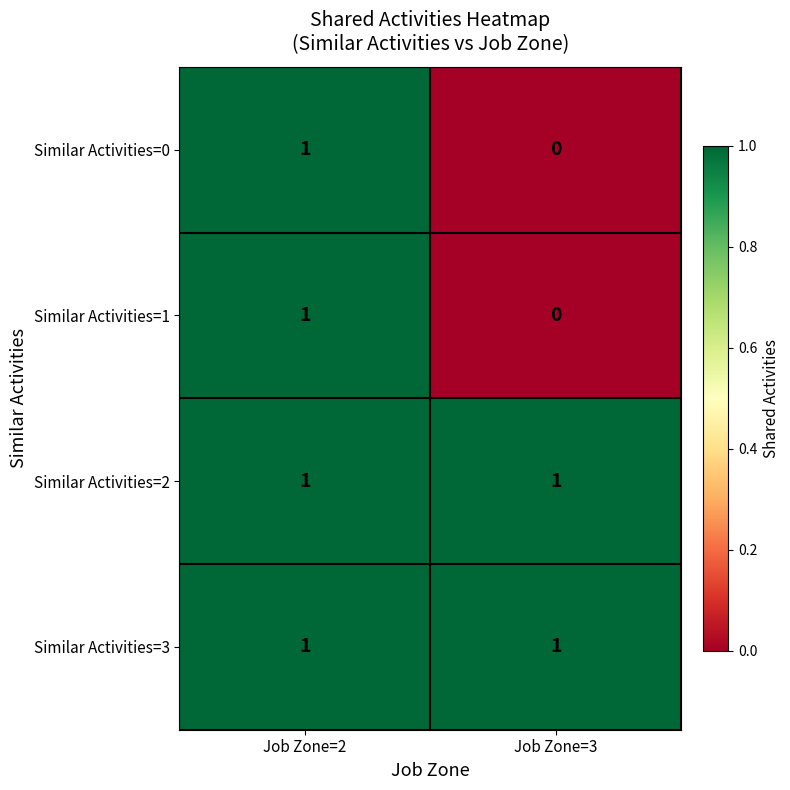

The Similar Activities=0 series shows 0 at Job Zone=3. True or false?

True